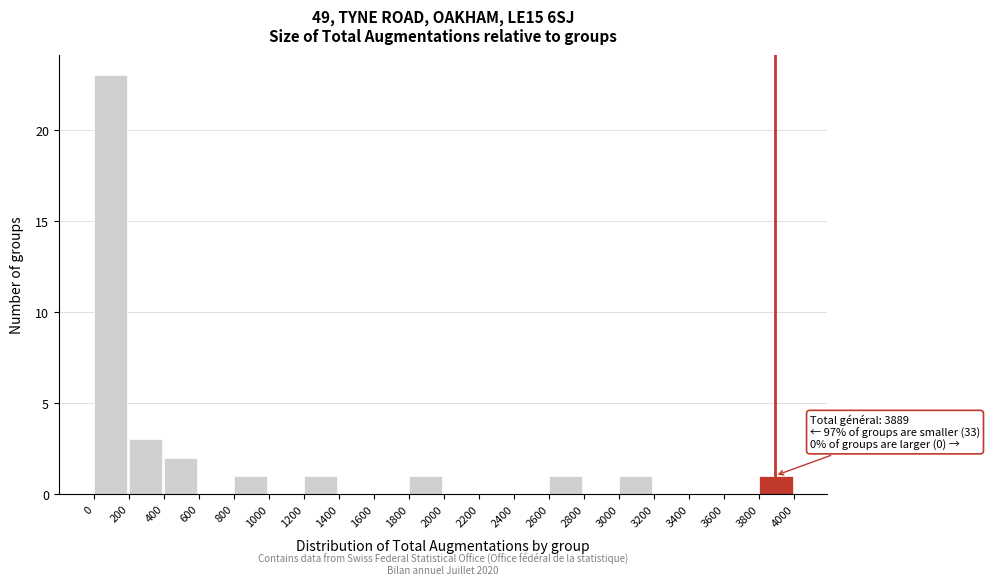

Over which range of the x-axis is the bar tallest?

0 to 200